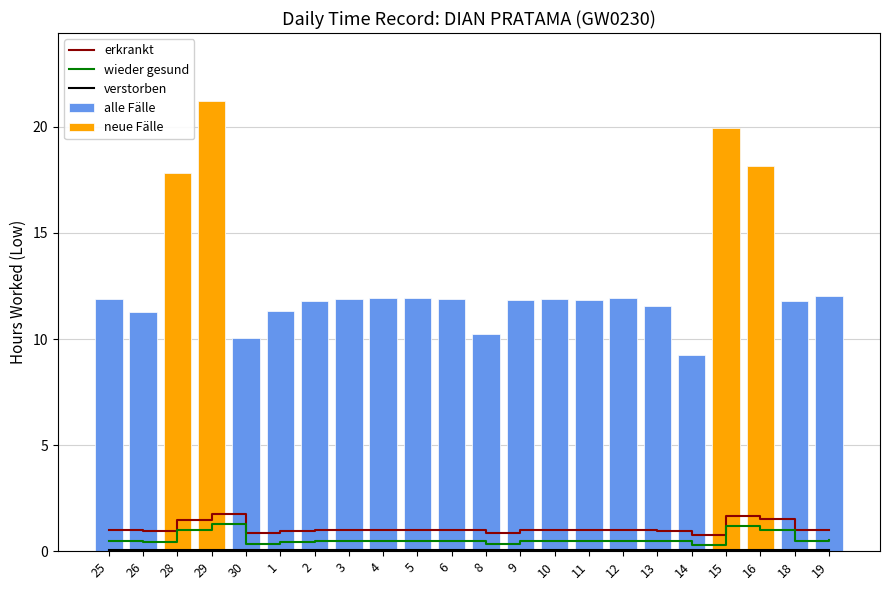

What is the minimum value for erkrankt?

0.8